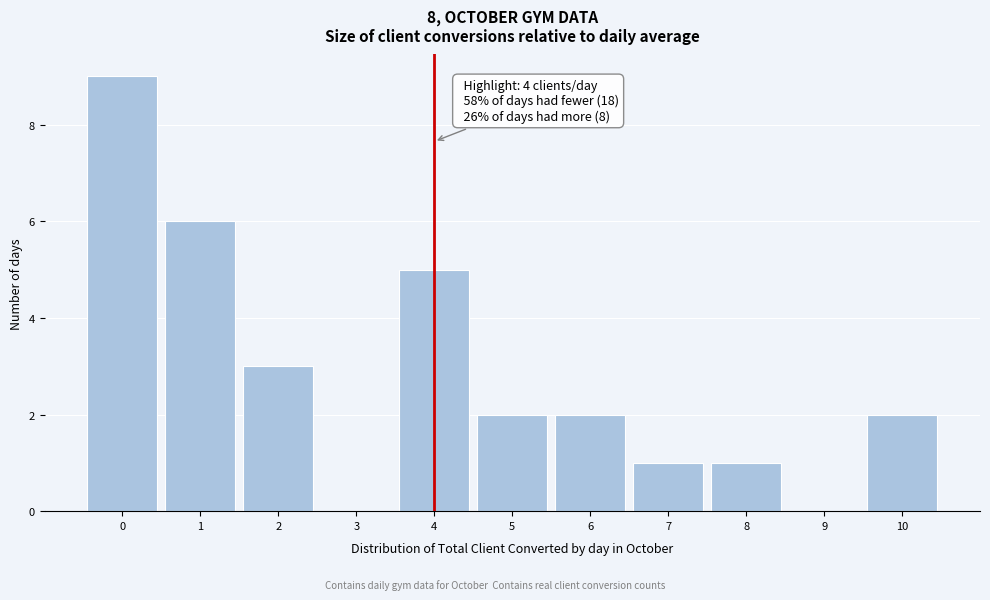

Which range on the x-axis has the tallest bar?

-0.5 to 0.5